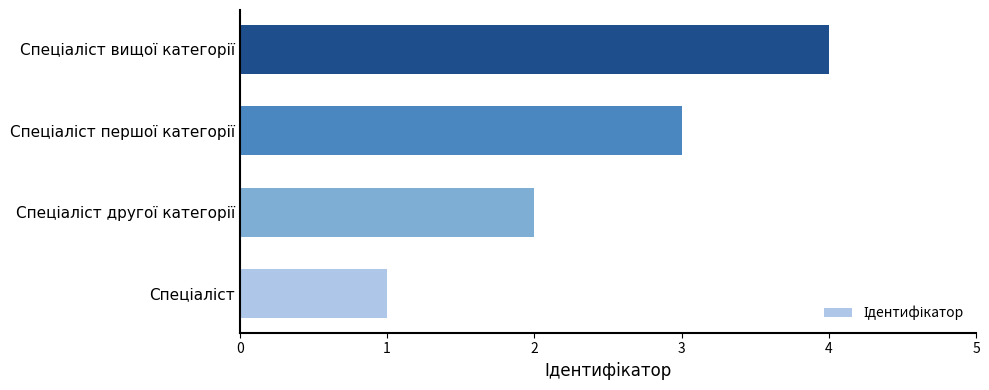

What is the greatest value displayed?

4